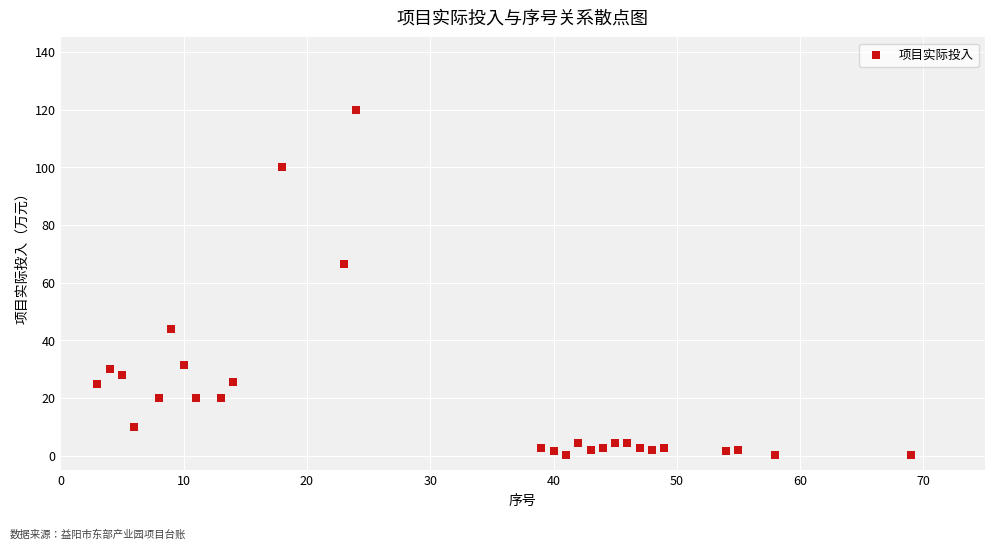

What Y value in the scatter plot is closest to 60?

66.5